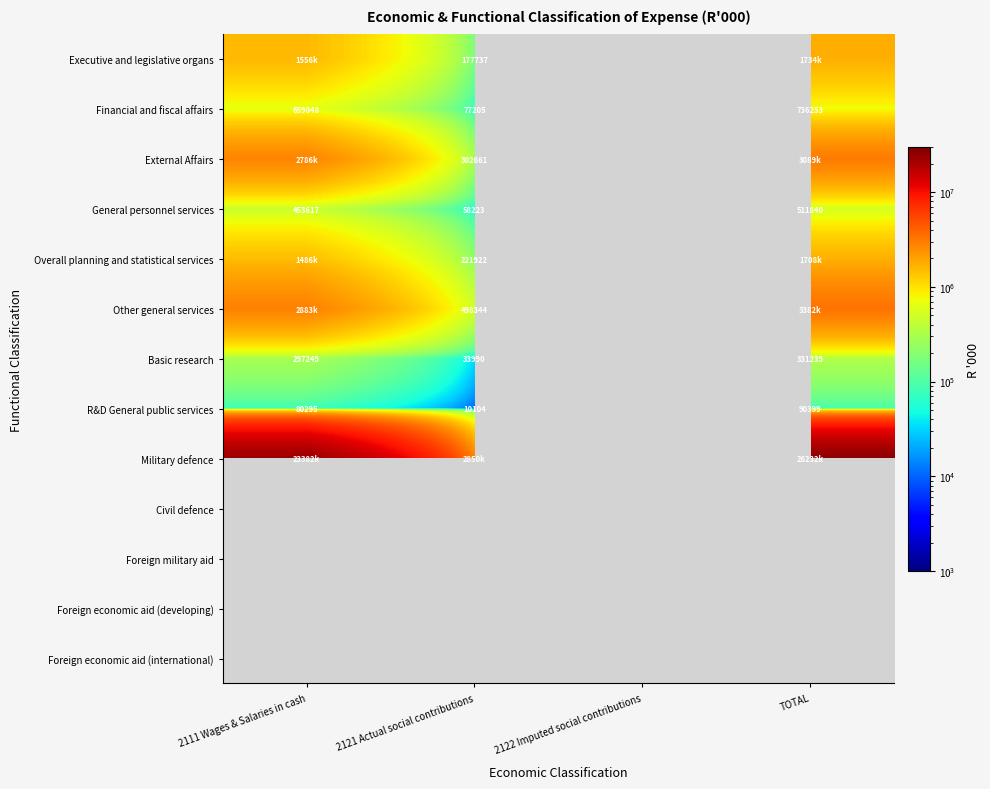

True or false: Basic research has a value of 9415 at 2121 Actual social contributions.

False